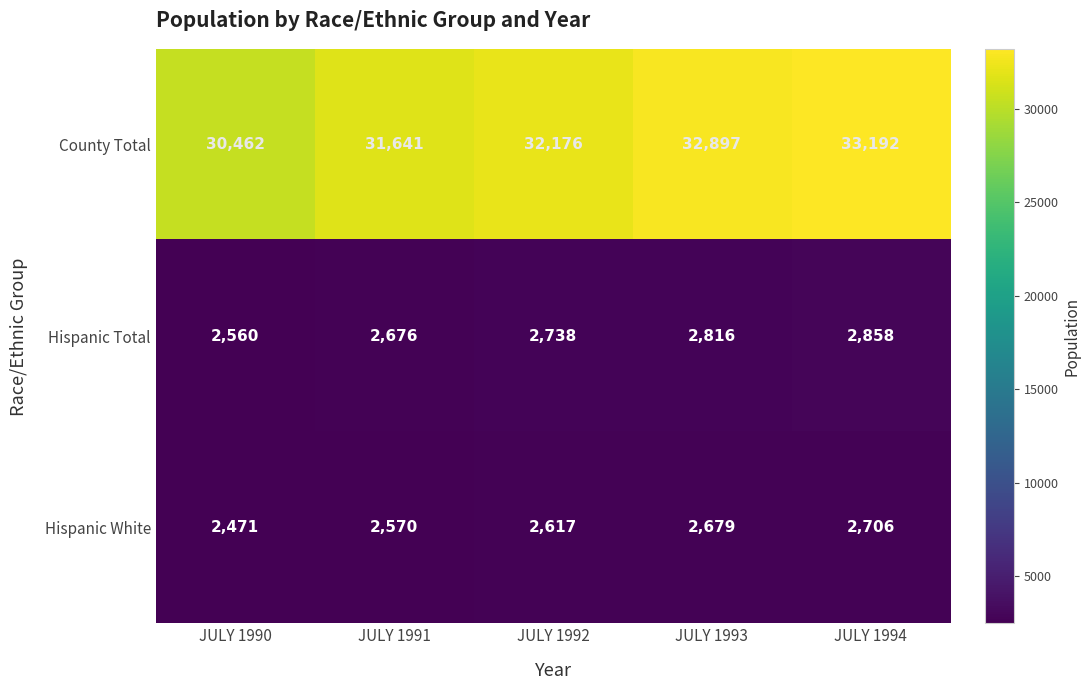

Reading left to right, what are all the values shown in this chart?

County Total: 30462	31641	32176	32897	33192
Hispanic Total: 2560	2676	2738	2816	2858
Hispanic White: 2471	2570	2617	2679	2706